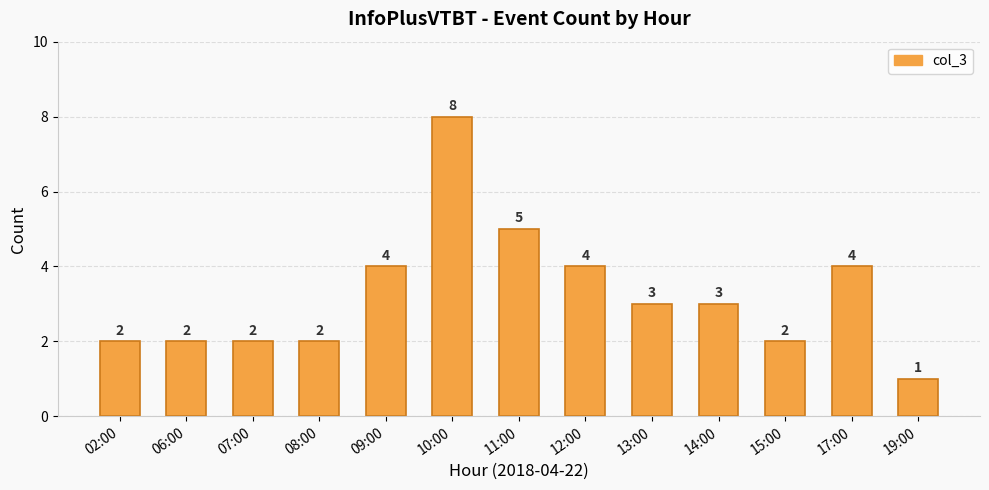

Count the number of categories in the chart.

13